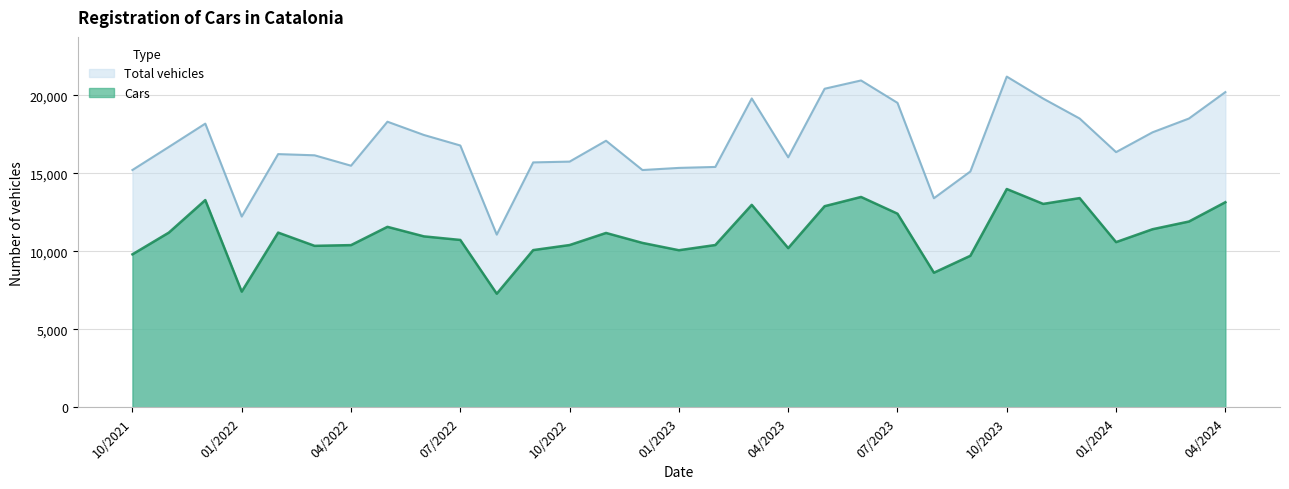

True or false: Cars and Total vehicles intersect in this chart.

False